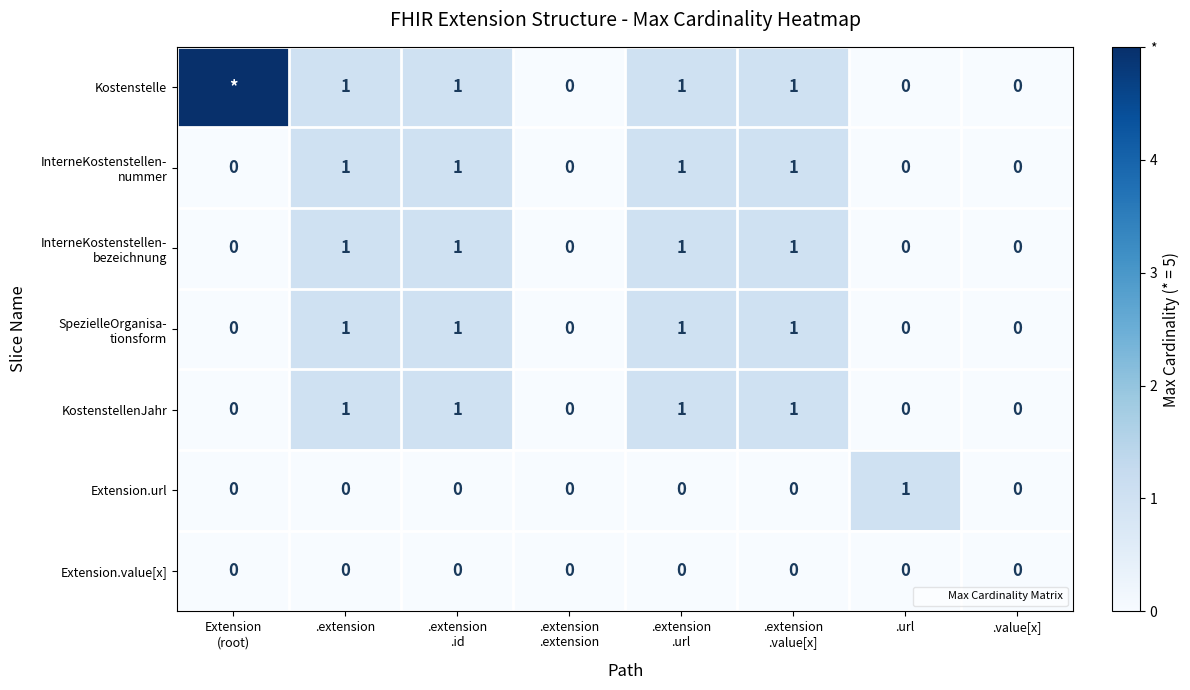

Between .url and .extension
.extension, which is larger?

.url